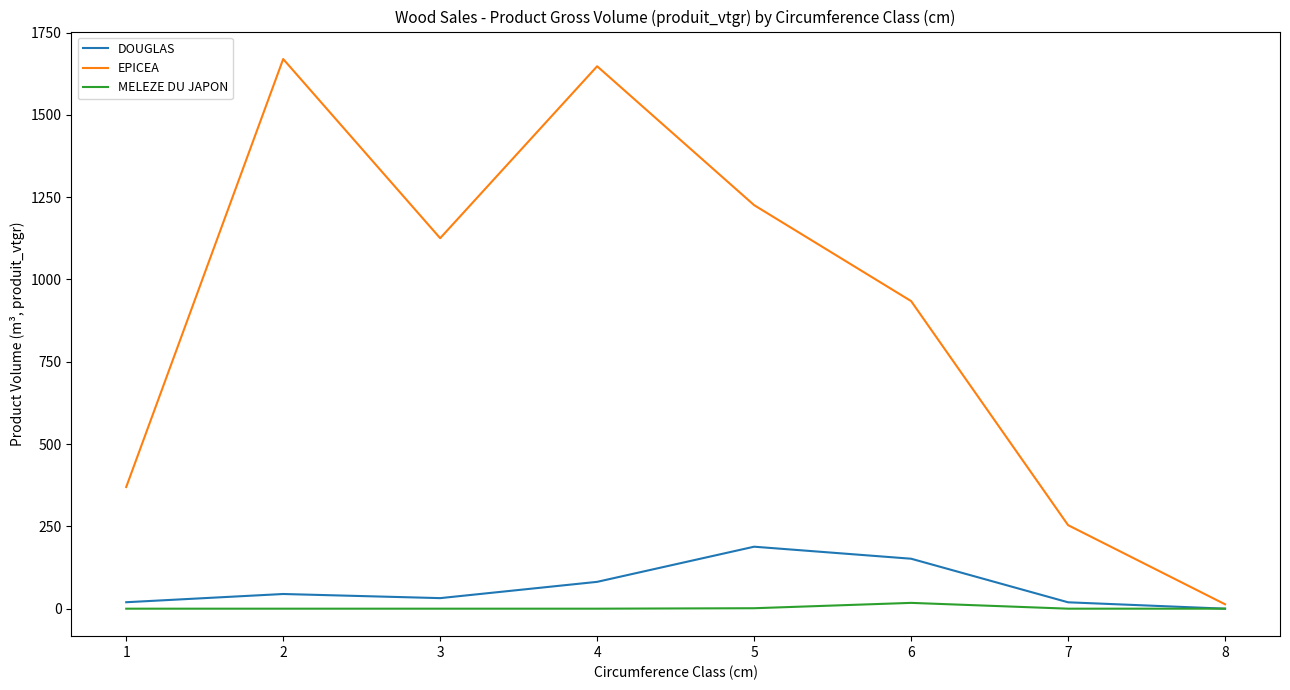

At which label does EPICEA first exceed 1125?

2